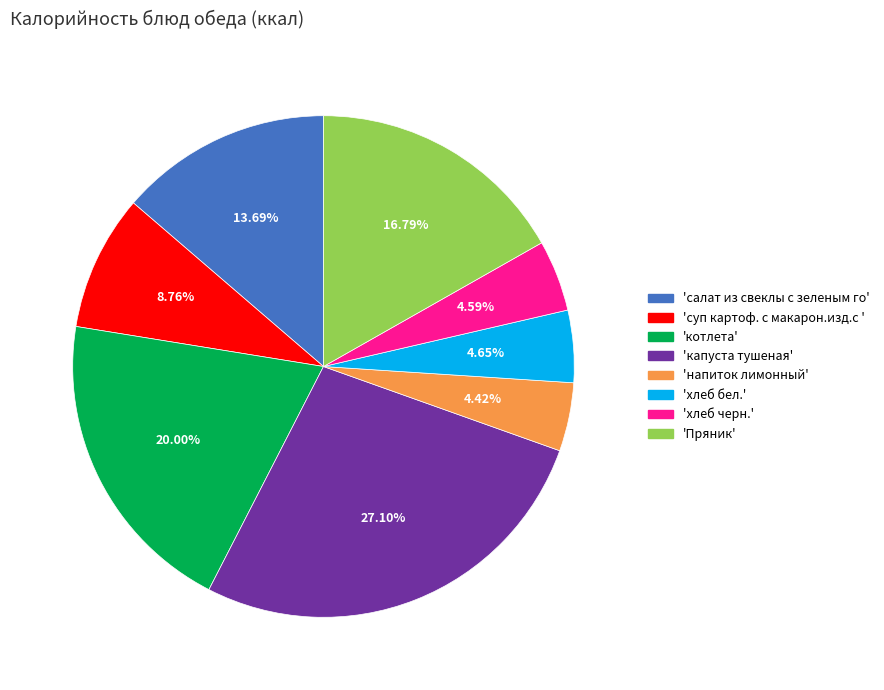

Is there a majority slice in this chart?

No